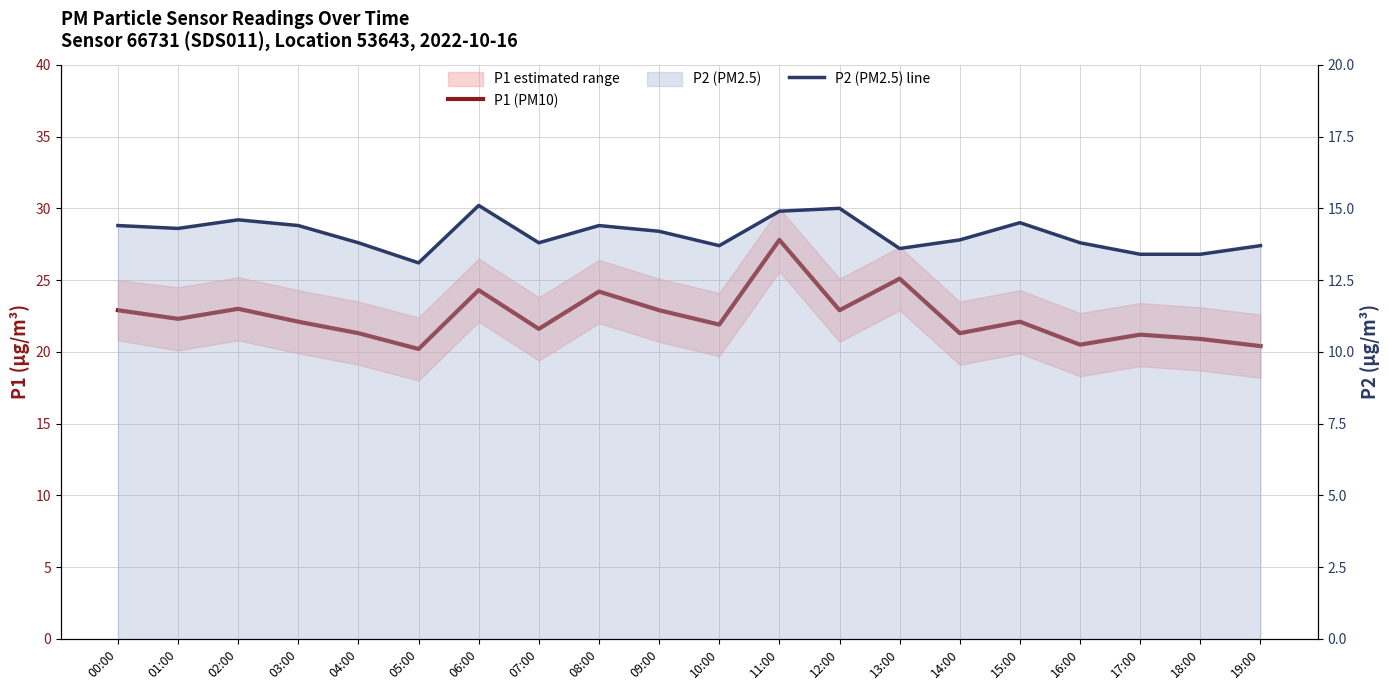

What is the sum of the P1 (PM10) values at 16:00 and 02:00?

43.5